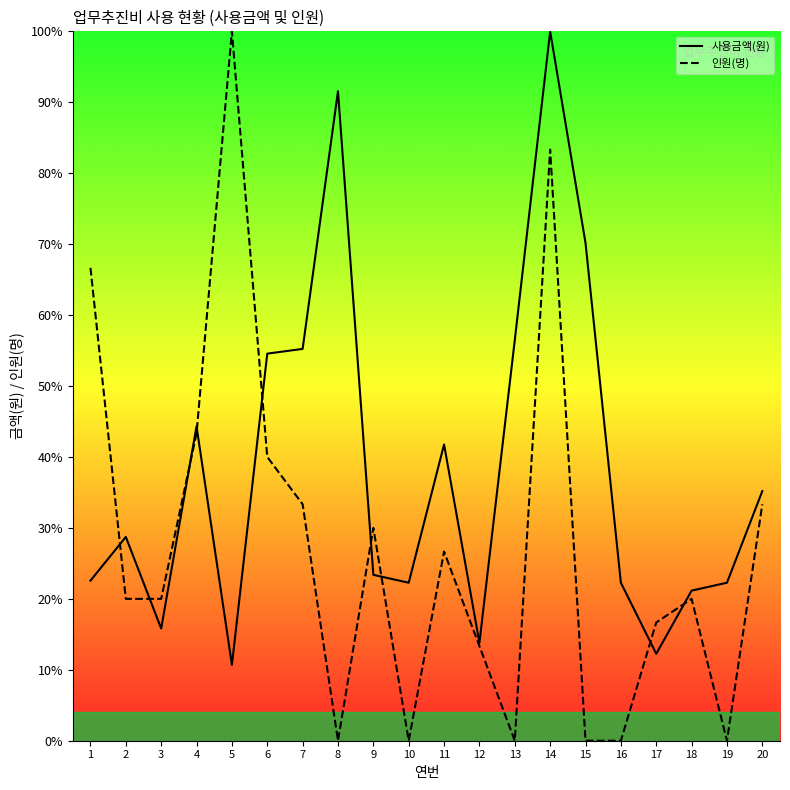

In 사용금액(원), how many points are higher than both neighbors (excluding endpoints)?

5